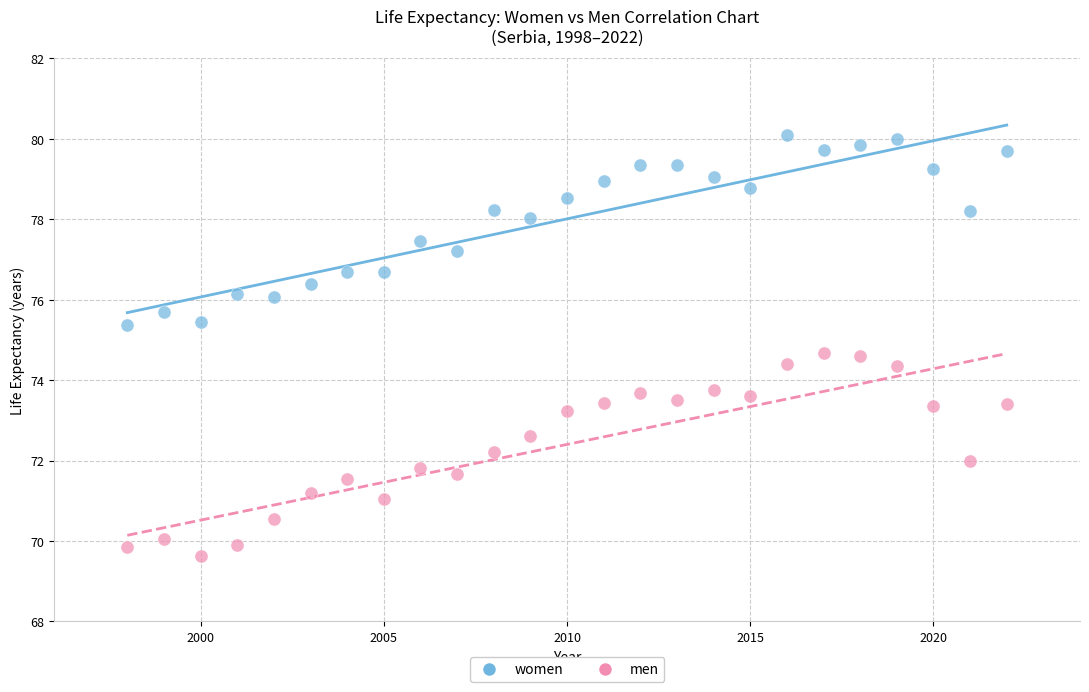

What is the X range (max minus min) for the scatter plot?

24.0